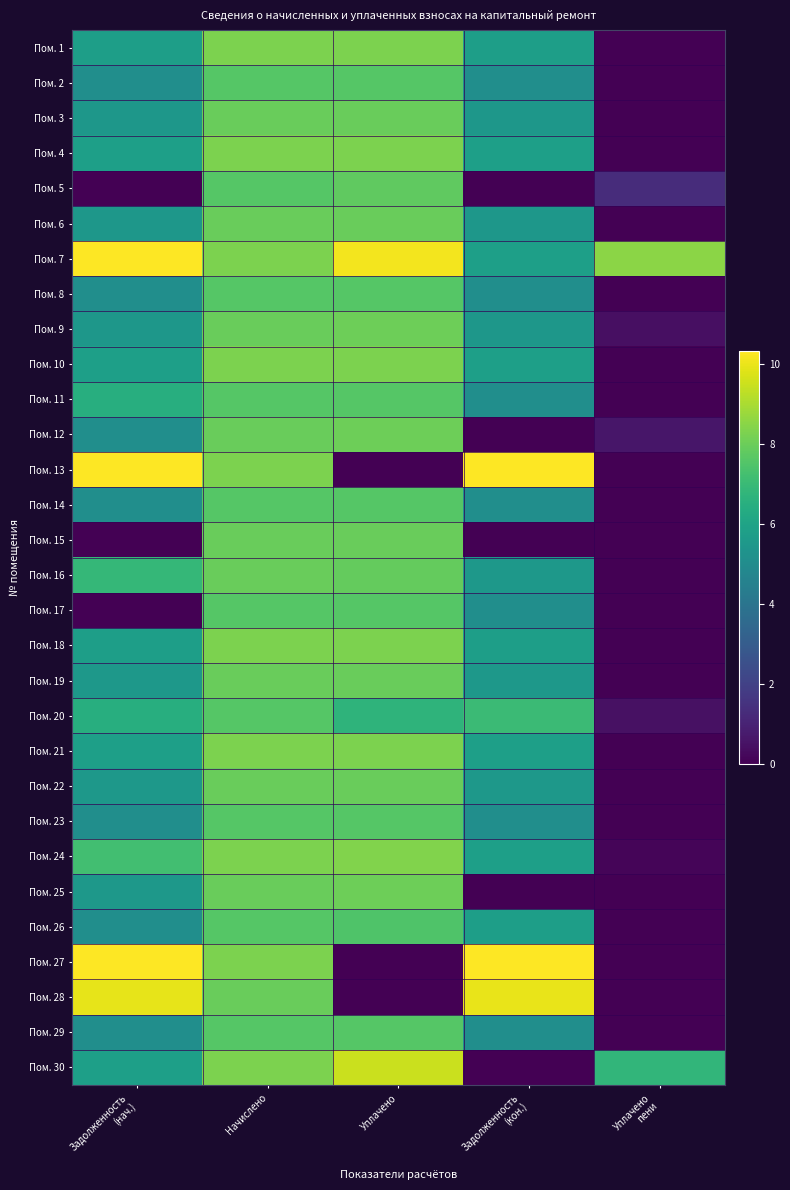

Count the number of categories in the chart.

5